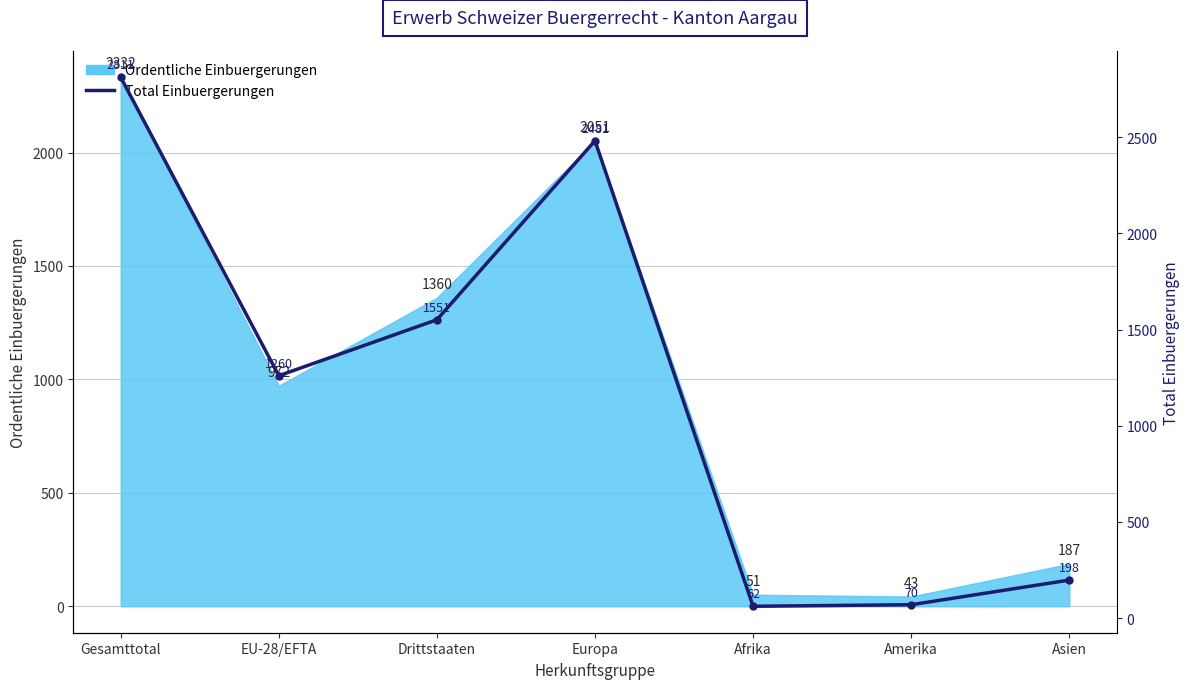

What is the difference between the values at Amerika and Gesamttotal?

2741